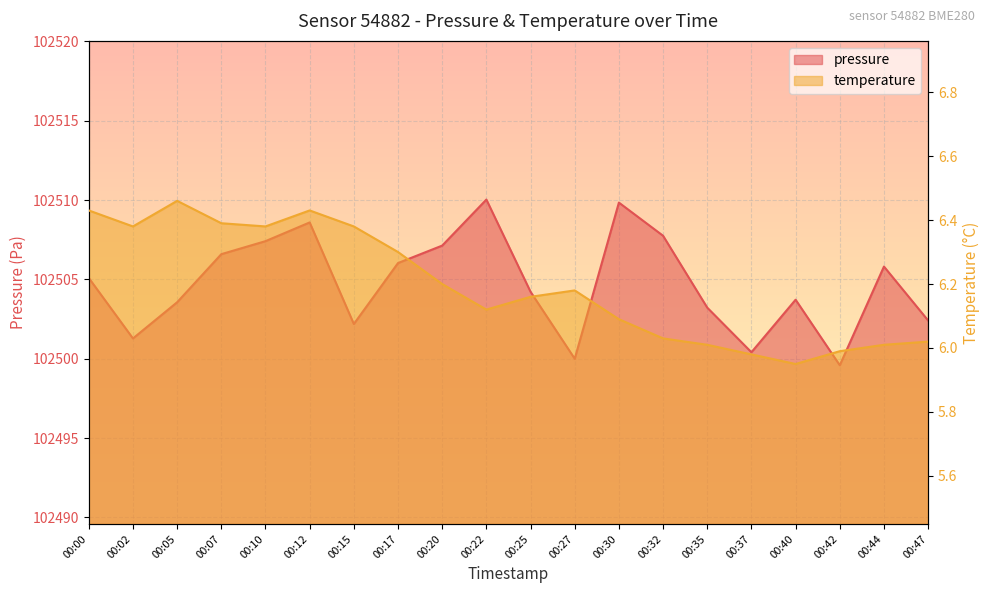

How many distinct data groups are displayed?

2